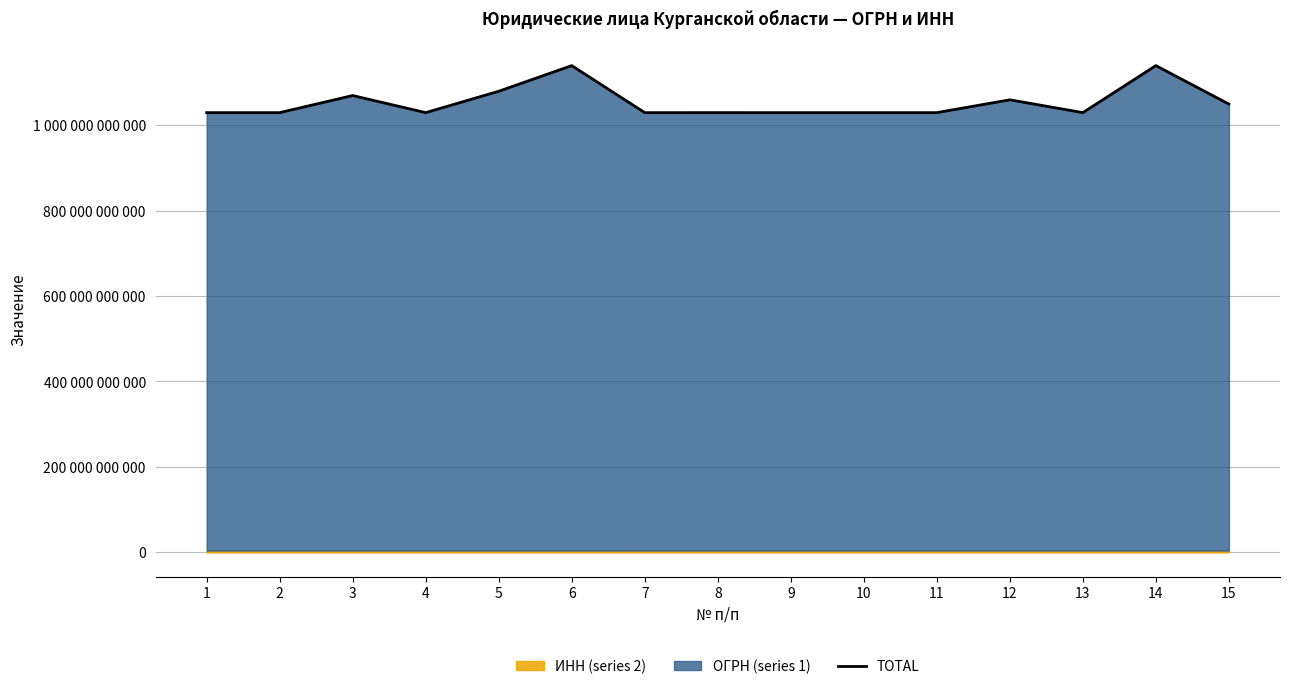

Does the chart have visible grid lines?

Yes